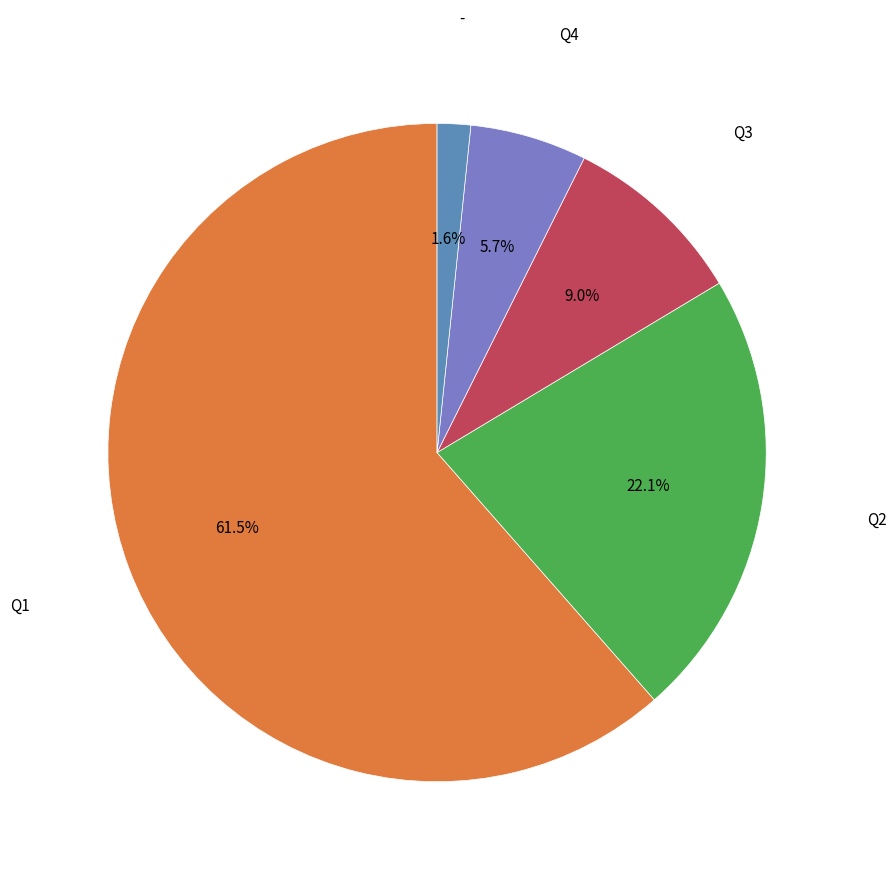

Is there a majority slice in this chart?

Yes